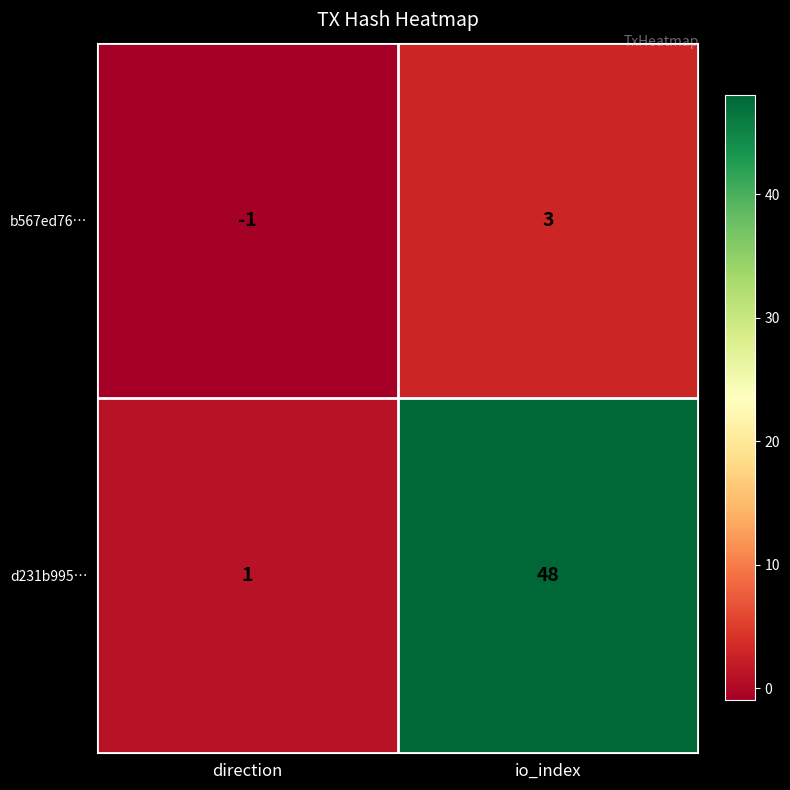

Reading right to left, transcribe all the data shown in this chart.

b567ed76…: 3	-1
d231b995…: 48	1